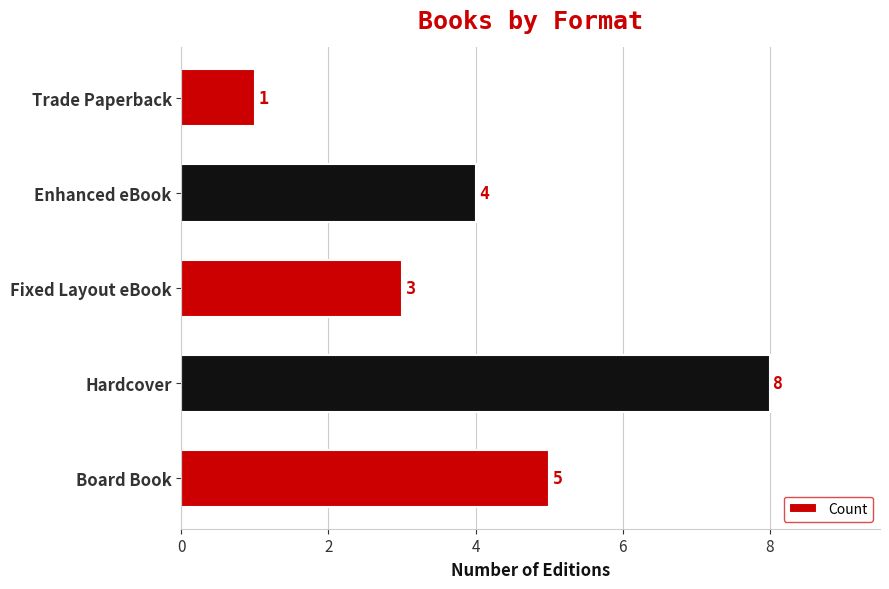

Between Fixed Layout eBook and Trade Paperback, which is larger?

Fixed Layout eBook